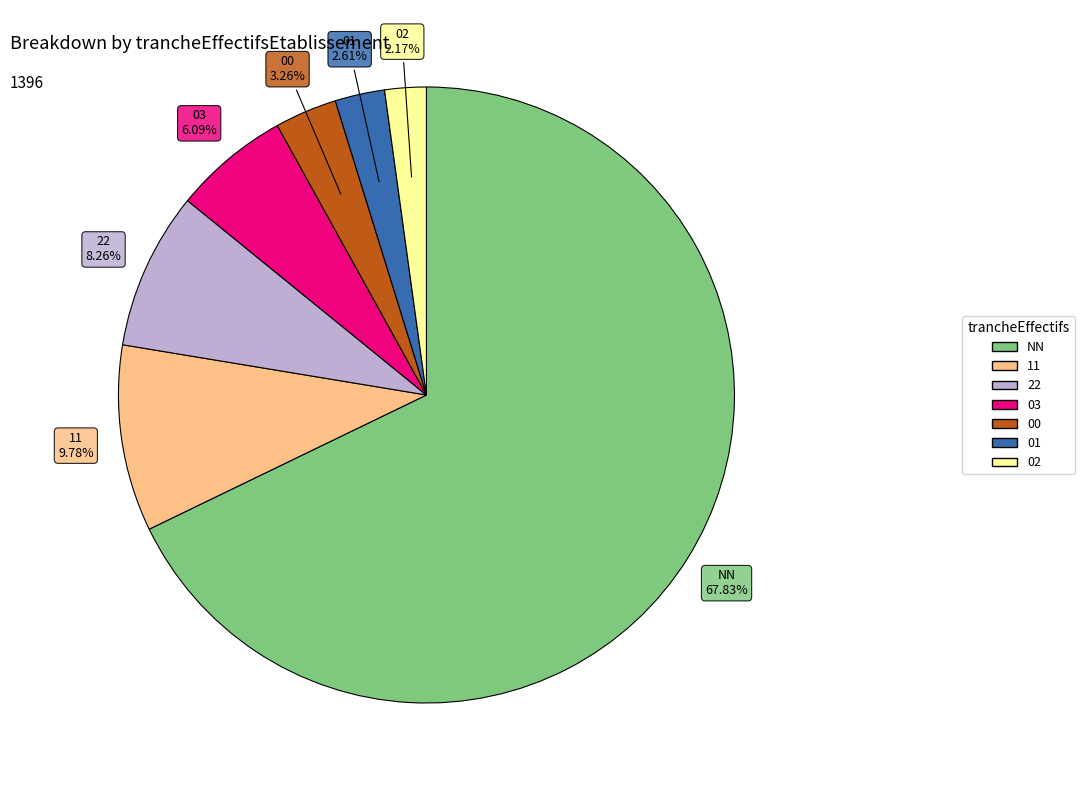

What is the largest slice in the pie chart?

NN